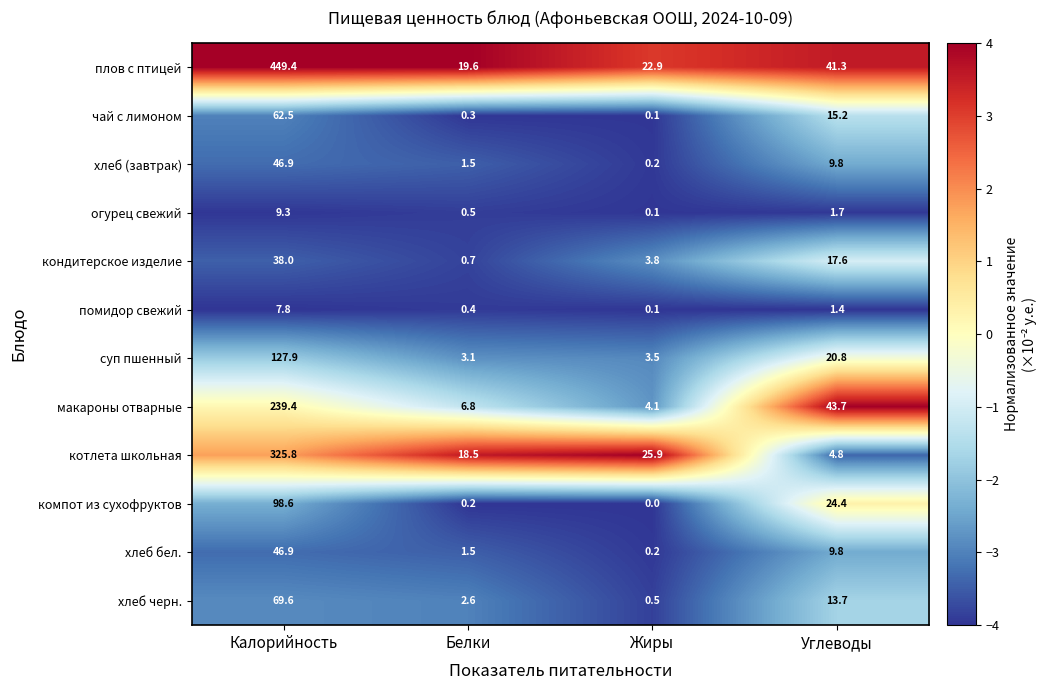

What is the average value of the огурец свежий series?

2.9